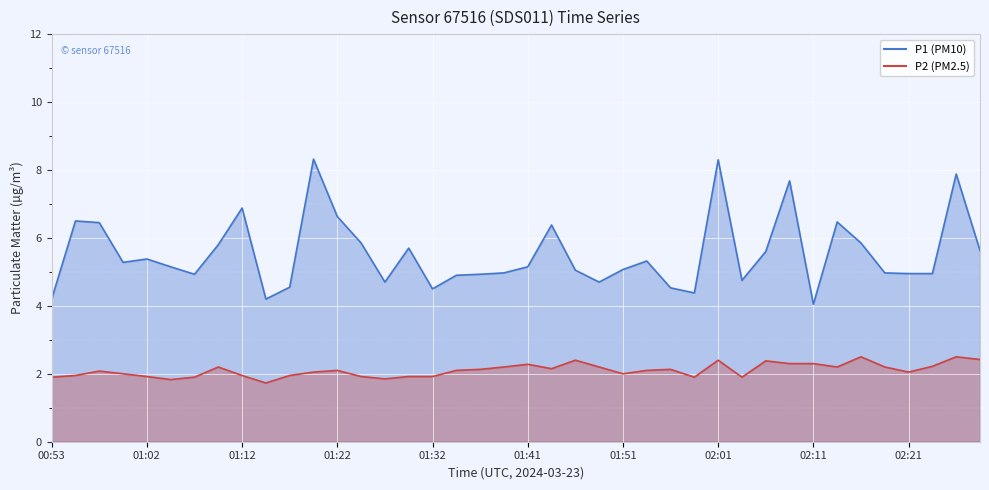

Which series has the largest total across all categories?

P1 (PM10)